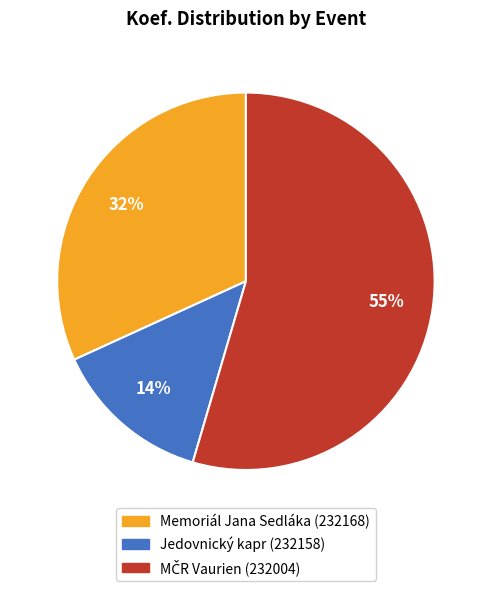

True or false: Memoriál Jana Sedláka (232168) accounts for 17% of the total.

False